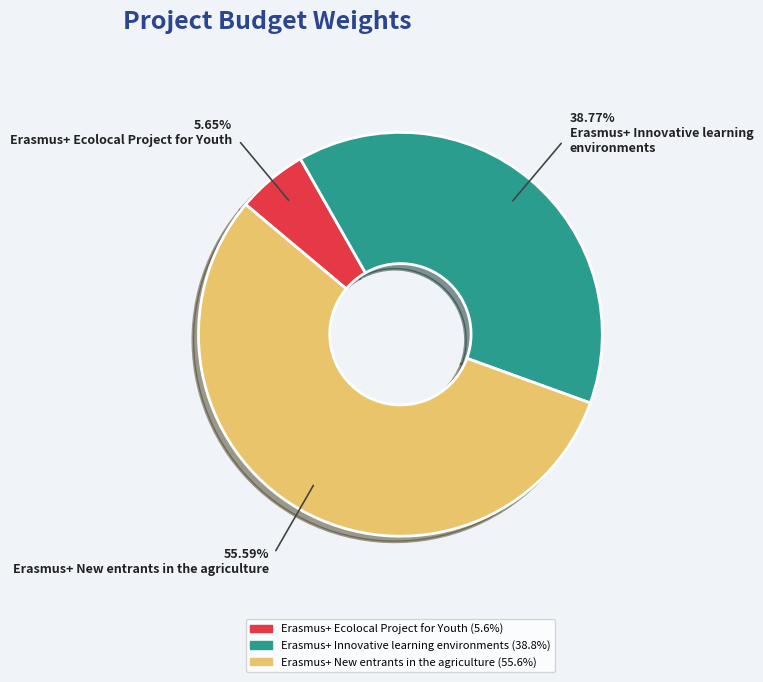

Rank the categories by value from lowest to highest.

Erasmus+ Ecolocal Project for Youth, Erasmus+ Innovative learning environments, Erasmus+ New entrants in the agriculture